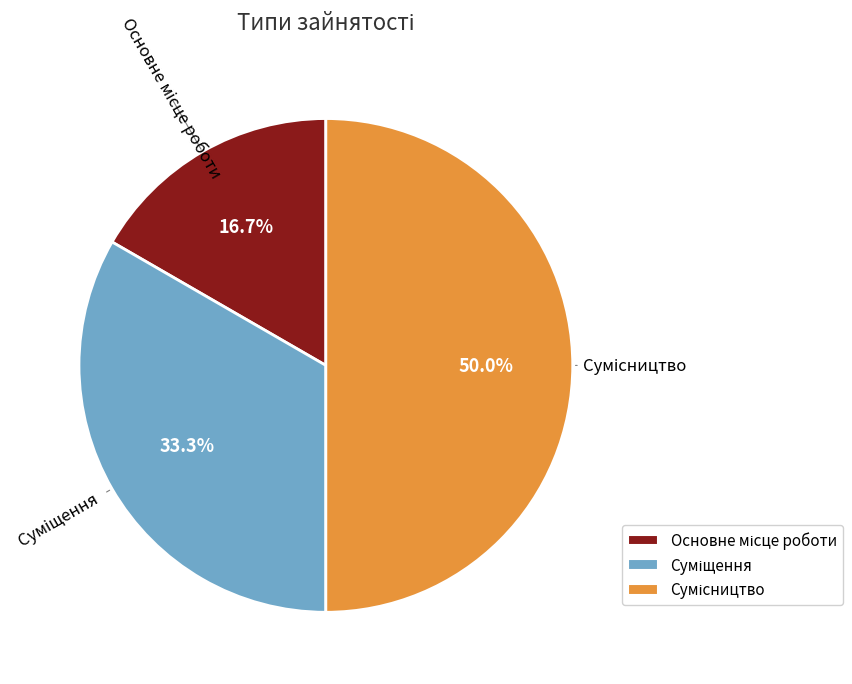

Is it true that Основне місце роботи is 17% of the pie?

True